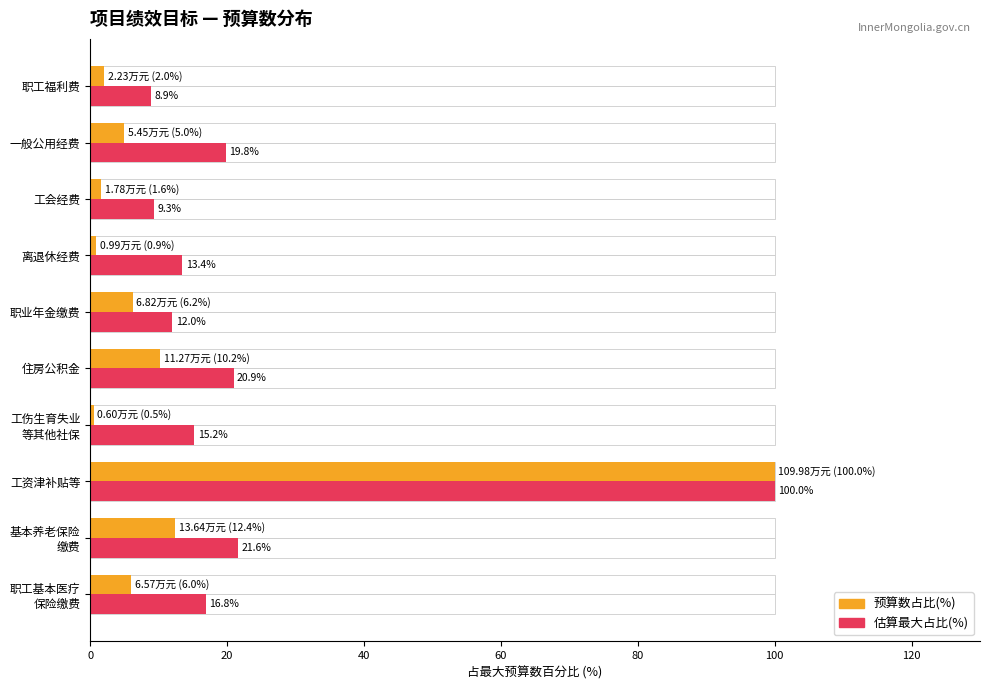

Rank the series at 100 from lowest to highest value.

预算数占比(%), 估算最大占比(%)